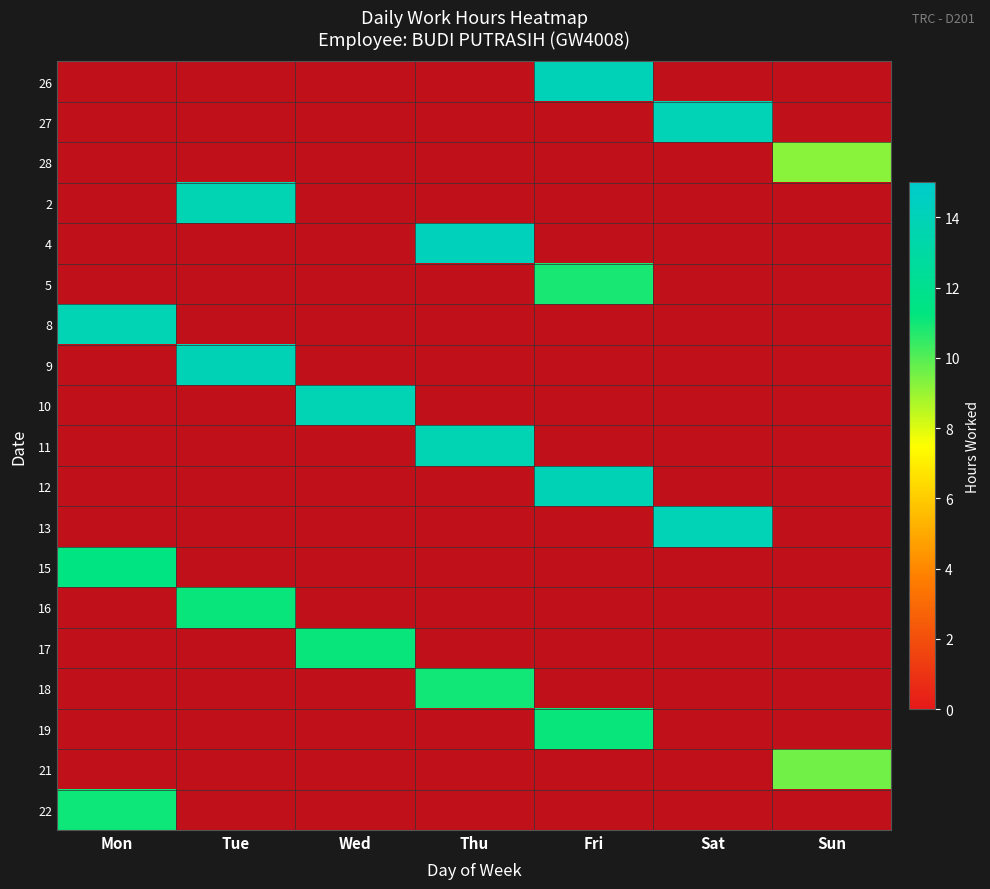

Which label corresponds to the largest value in the chart?

Thu